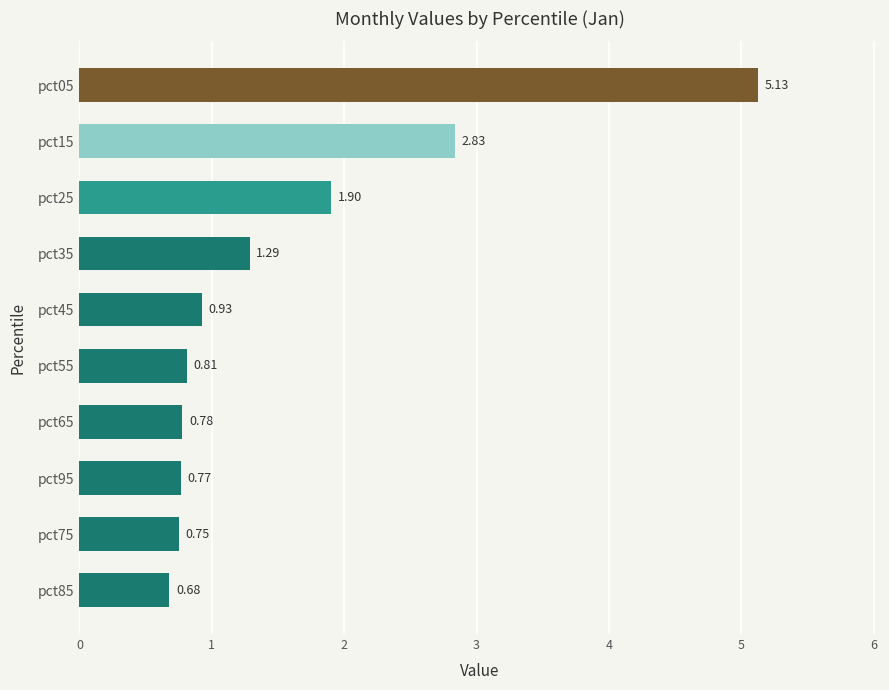

What is the difference between the maximum and second lowest values?

4.4